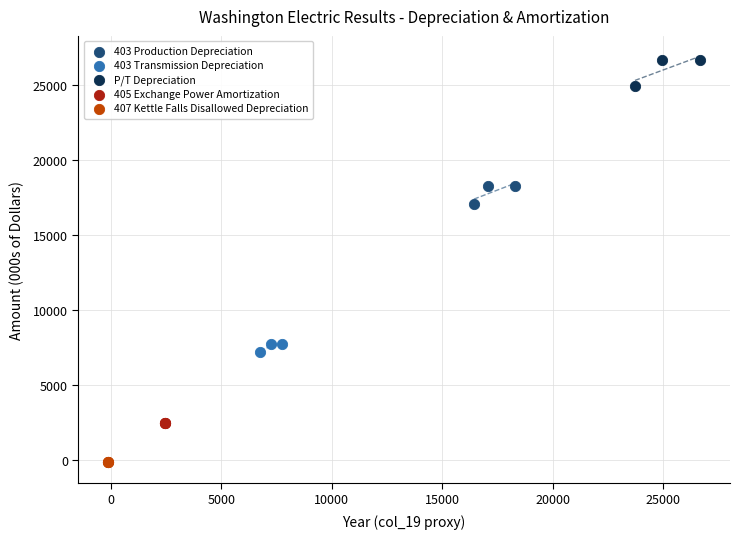

What are all the series names shown in the legend?

403 Production Depreciation, 403 Transmission Depreciation, P/T Depreciation, 405 Exchange Power Amortization, 407 Kettle Falls Disallowed Depreciation